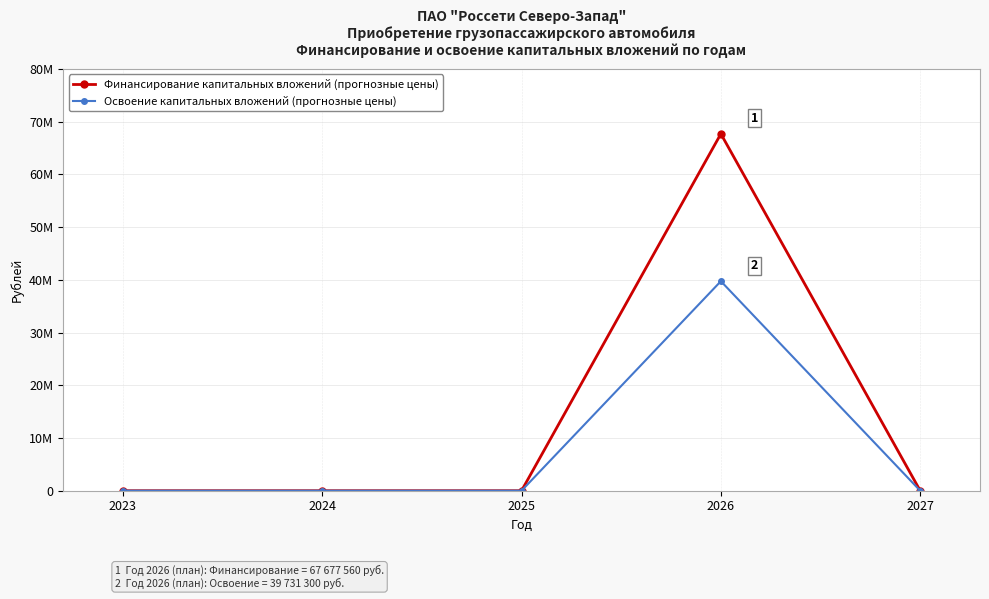

The value of Финансирование капитальных вложений (прогнозные цены) at 2023 is 27082072. True or false?

False